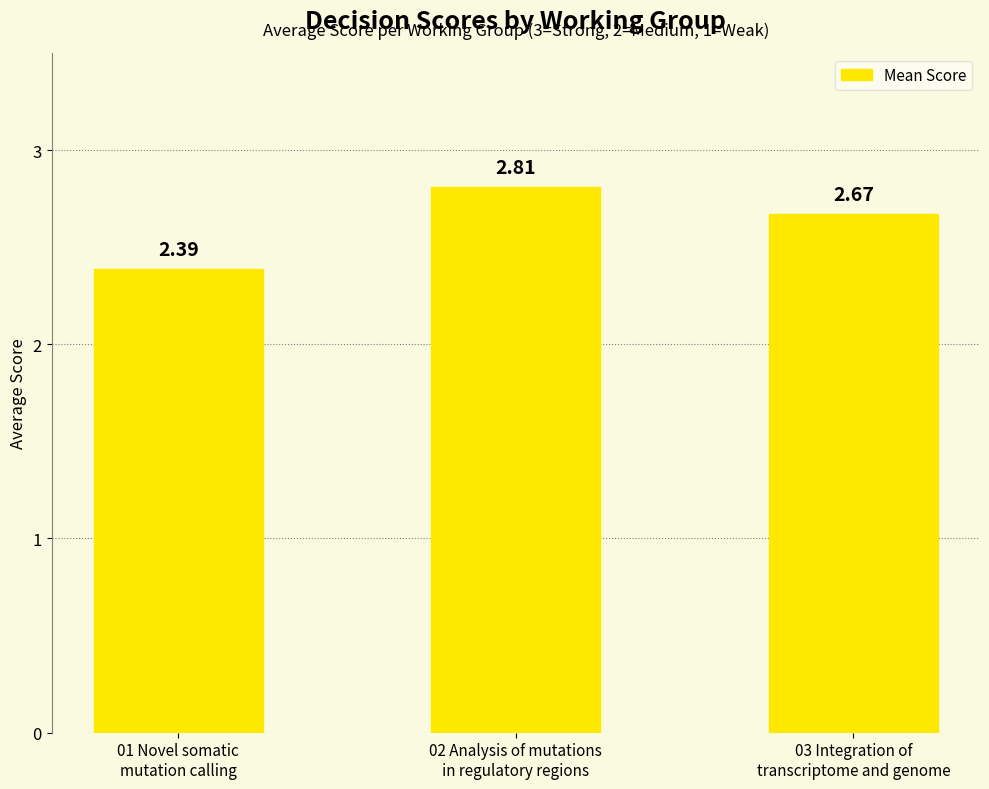

What is the sum of the values at 02 Analysis of mutations
in regulatory regions and 01 Novel somatic
mutation calling?

5.2